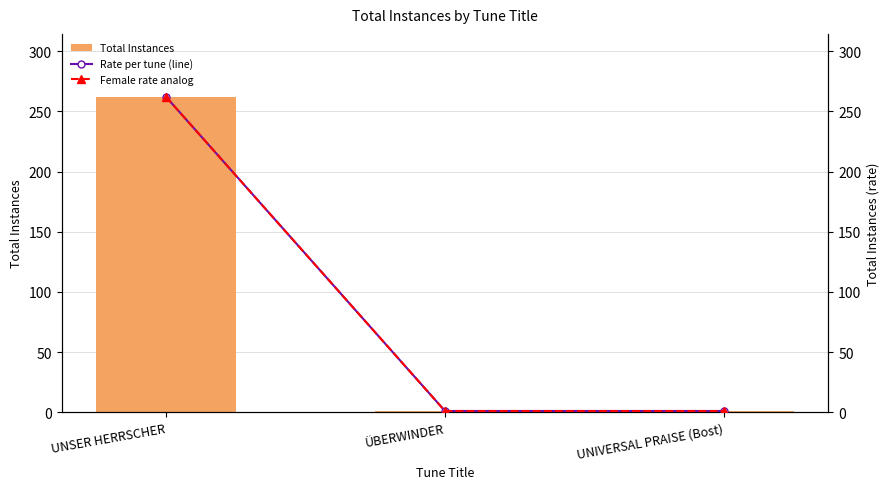

What is the minimum value shown in the chart?

1